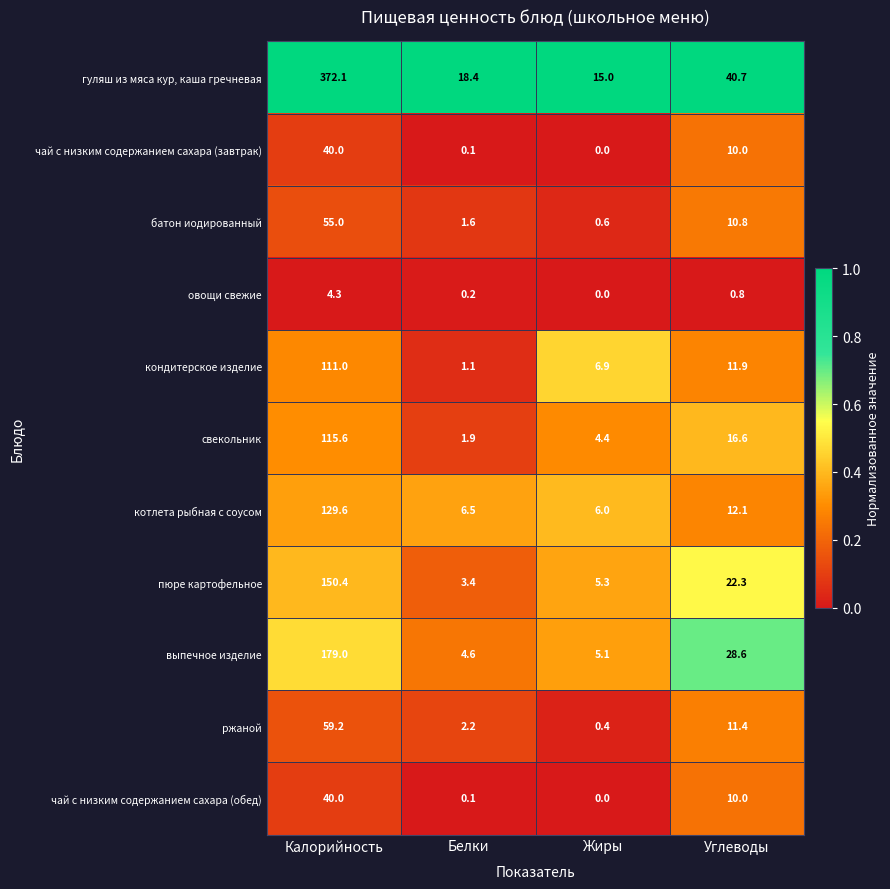

What is the difference between the чай с низким содержанием сахара (завтрак) values at Жиры and Углеводы?

10.0